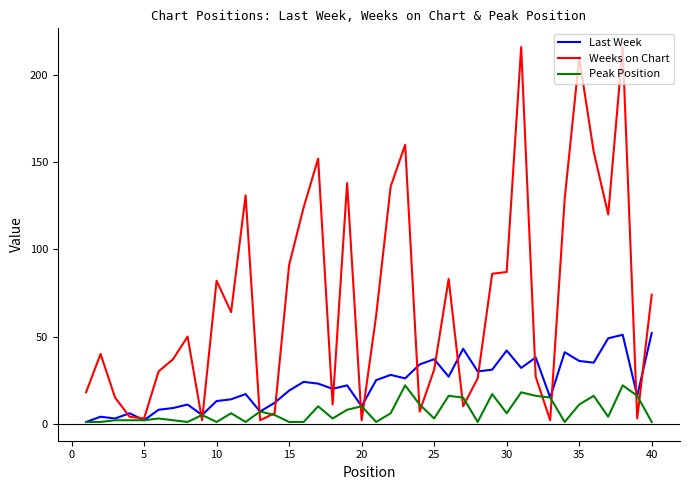

True or false: Weeks on Chart has more than 0 interior local peaks.

True